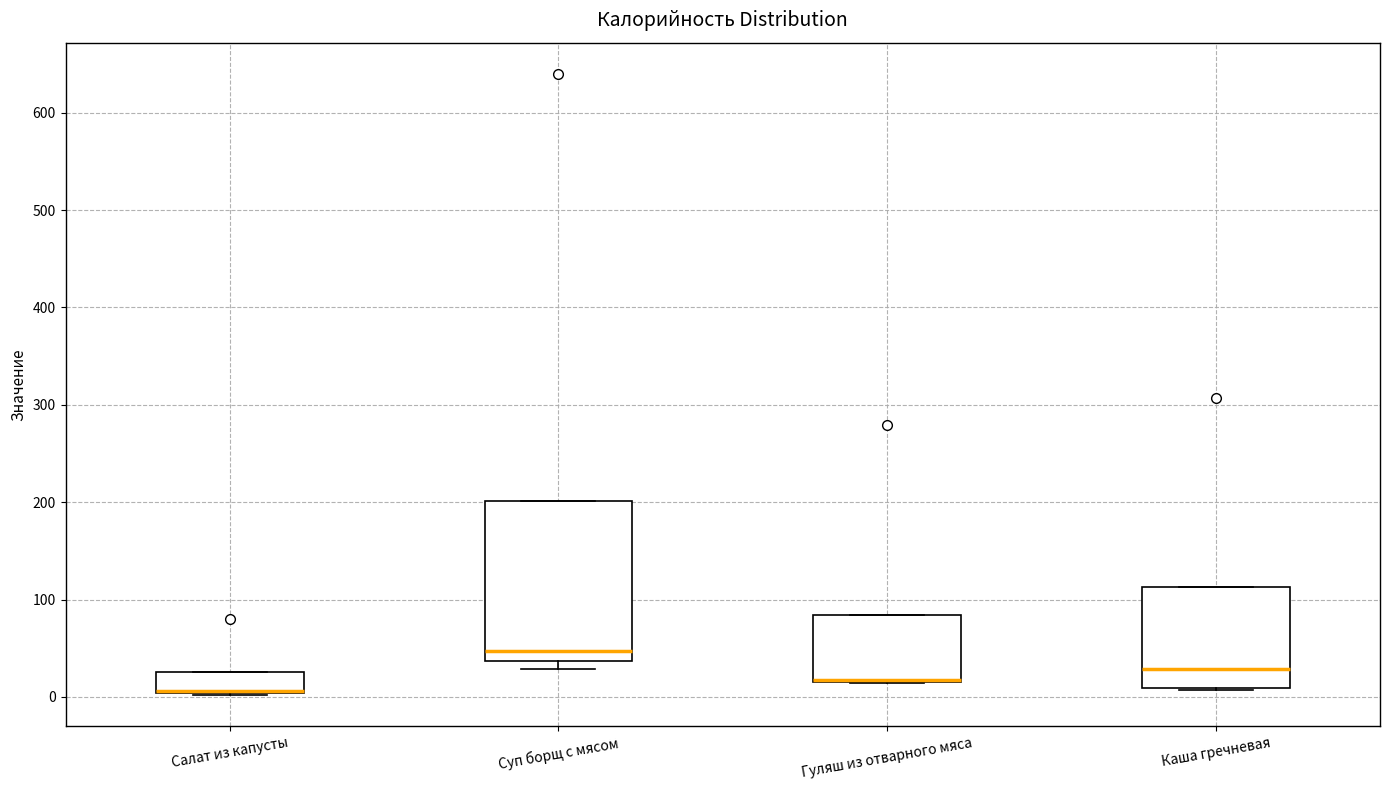

Reading left to right, transcribe this box plot: for each box, give where its median line is, the range the box spans, and where its two whiskers end, as read against the y-axis. The values are not printed on the chart, so give them approximately, as read against the axis.

Салат из капусты: median 10 (drawn on the box's lower edge), box 0 to 30, whiskers 0 to 30
Суп борщ с мясом: median 50, box 40 to 200, whiskers 30 to 200
Гуляш из отварного мяса: median 20 (drawn on the box's lower edge), box 20 to 80, whiskers 10 to 80
Каша гречневая: median 30, box 10 to 110, whiskers 10 to 110